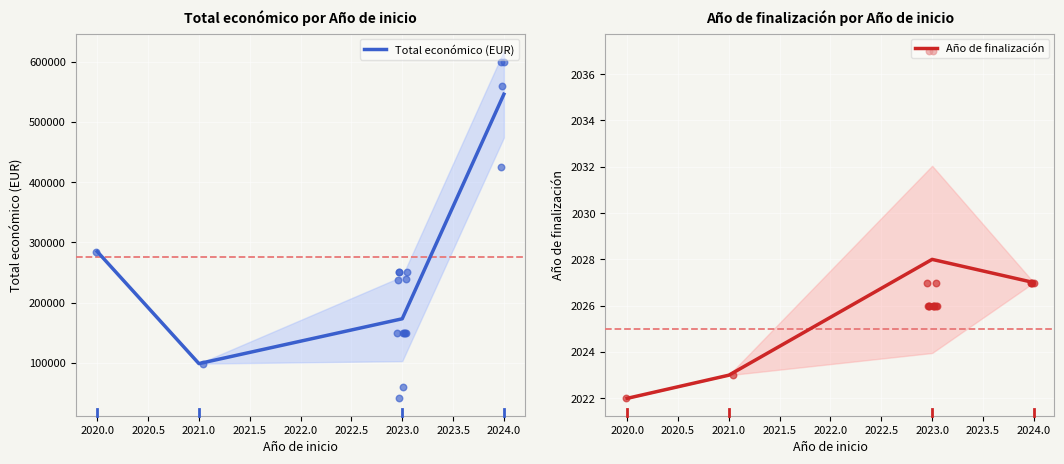

Which series reaches the minimum Y coordinate?

Año de finalización